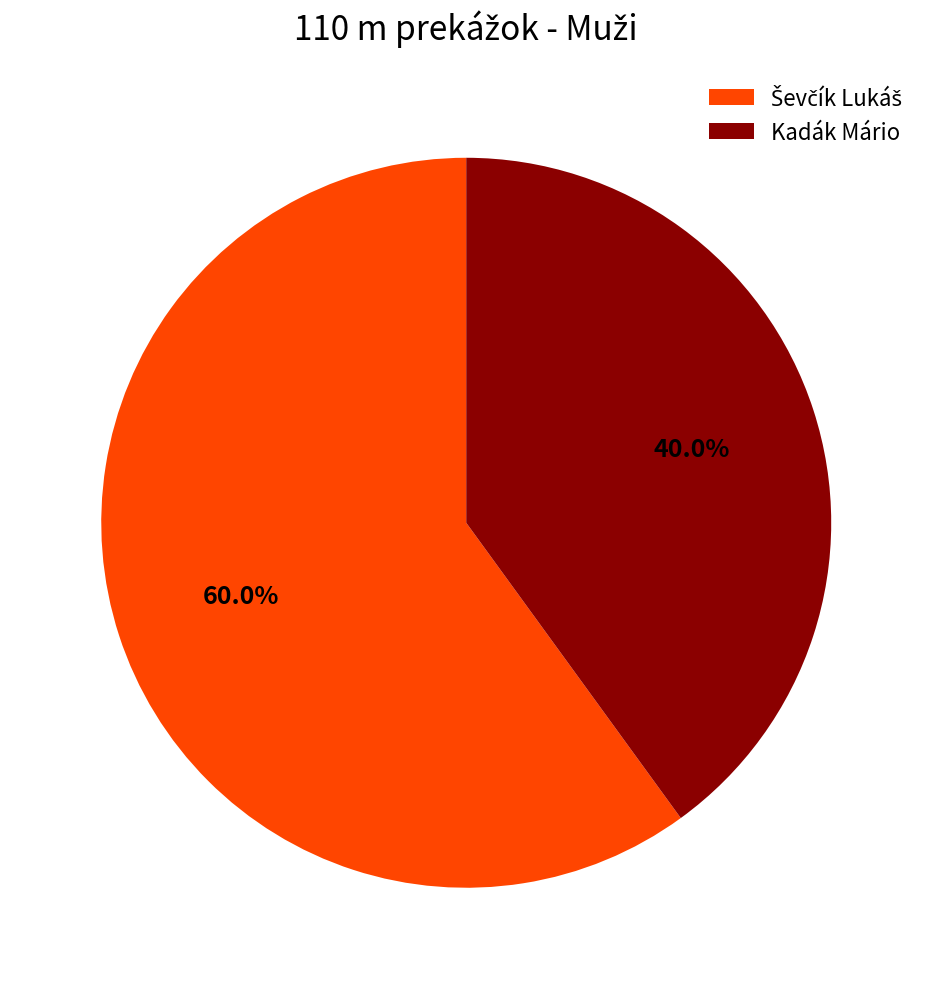

Is there any slice that represents more than half of the pie?

Yes